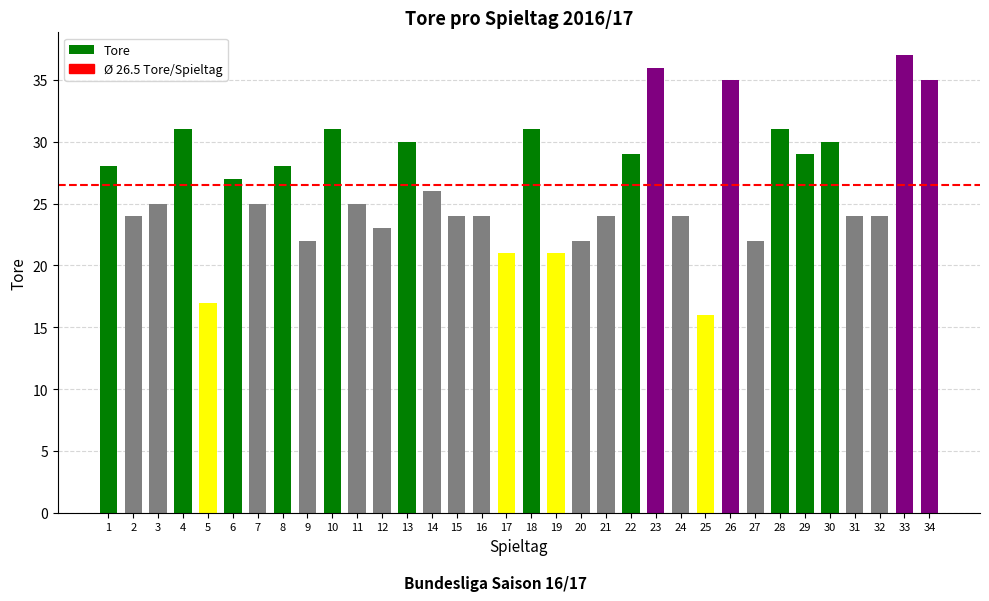

Does the chart contain stacked bars?

No